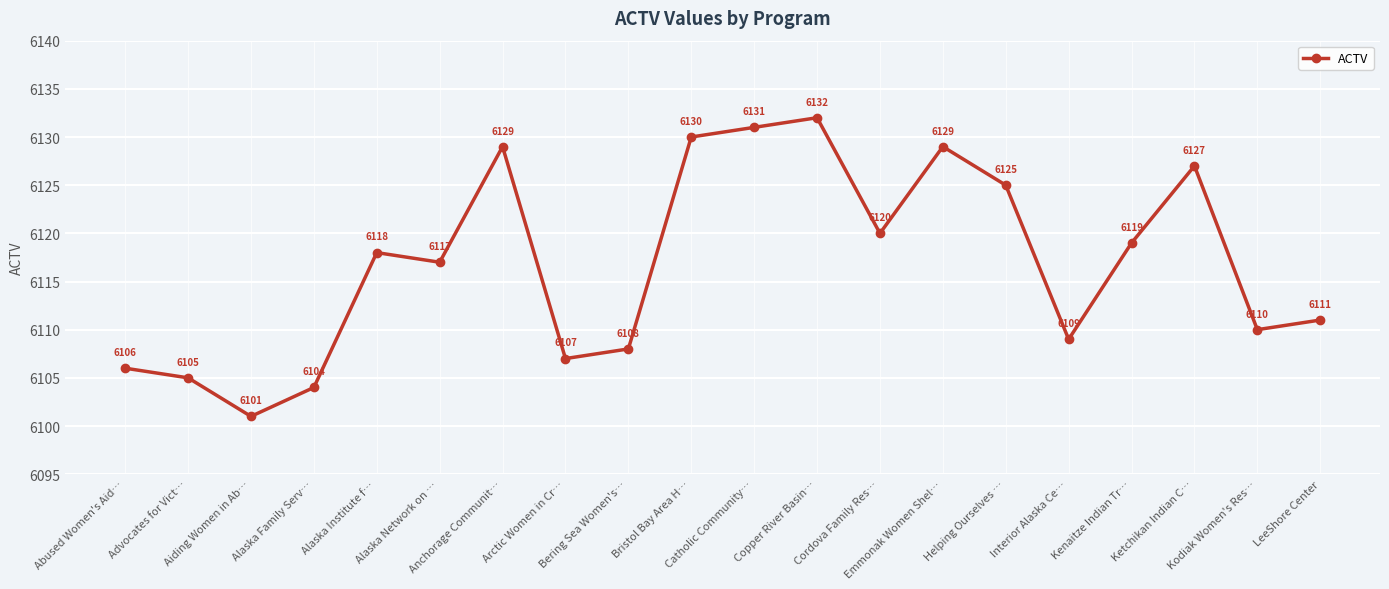

True or false: the data shows 6109 at Interior Alaska Ce….

True